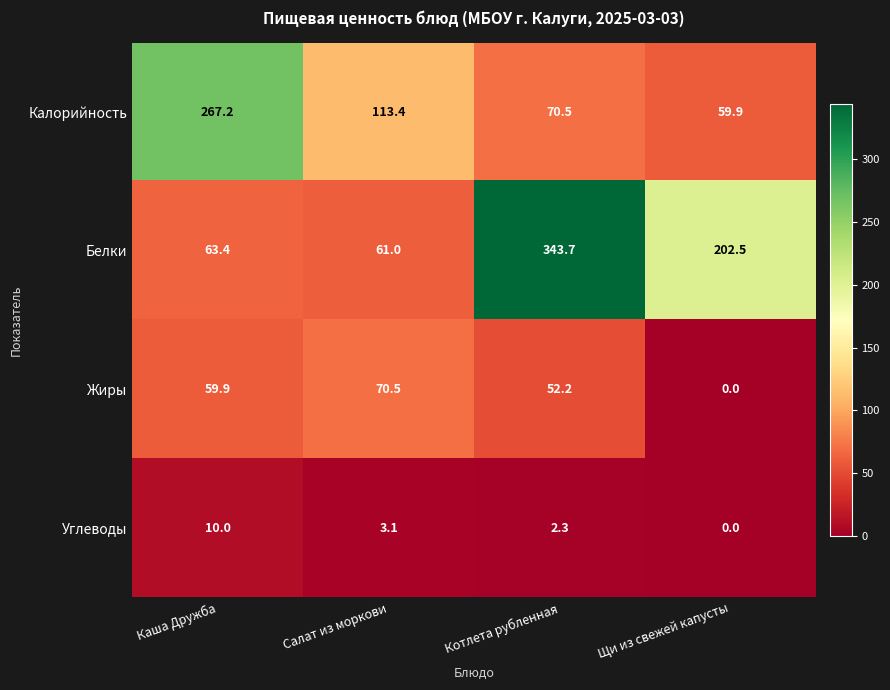

Reading left to right, transcribe all the data shown in this chart.

Калорийность: 267.2	113.4	70.5	59.9
Белки: 63.4	61.0	343.7	202.5
Жиры: 59.9	70.5	52.2	0.0
Углеводы: 10.0	3.1	2.3	0.0